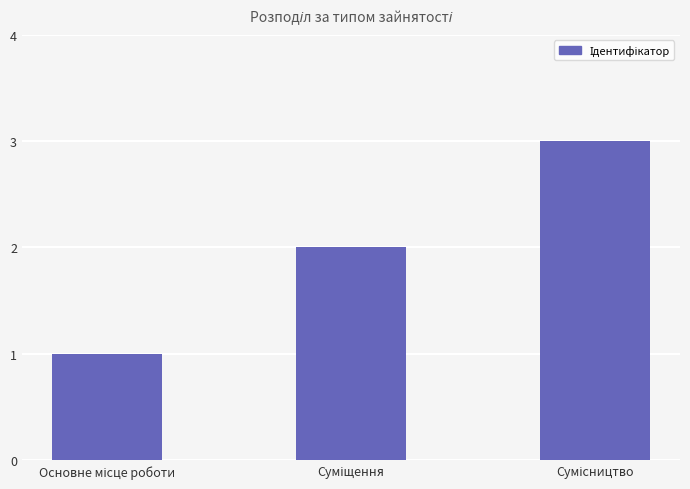

What is the sum of all values?

6